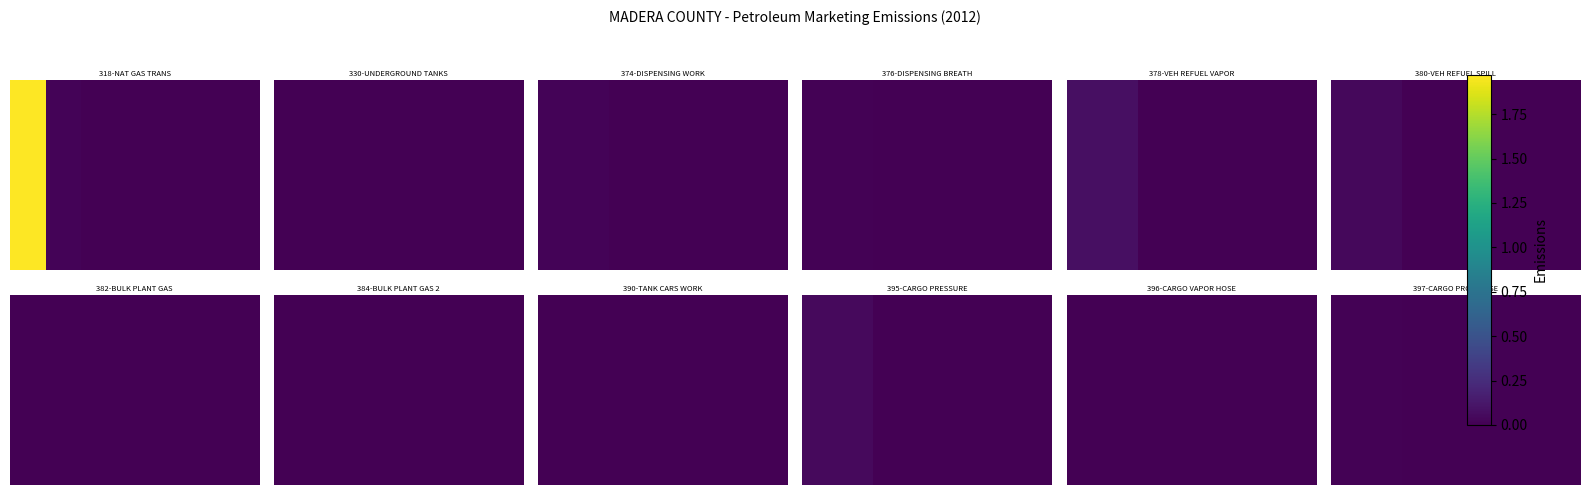

Between 4 and 3, which is larger?

4